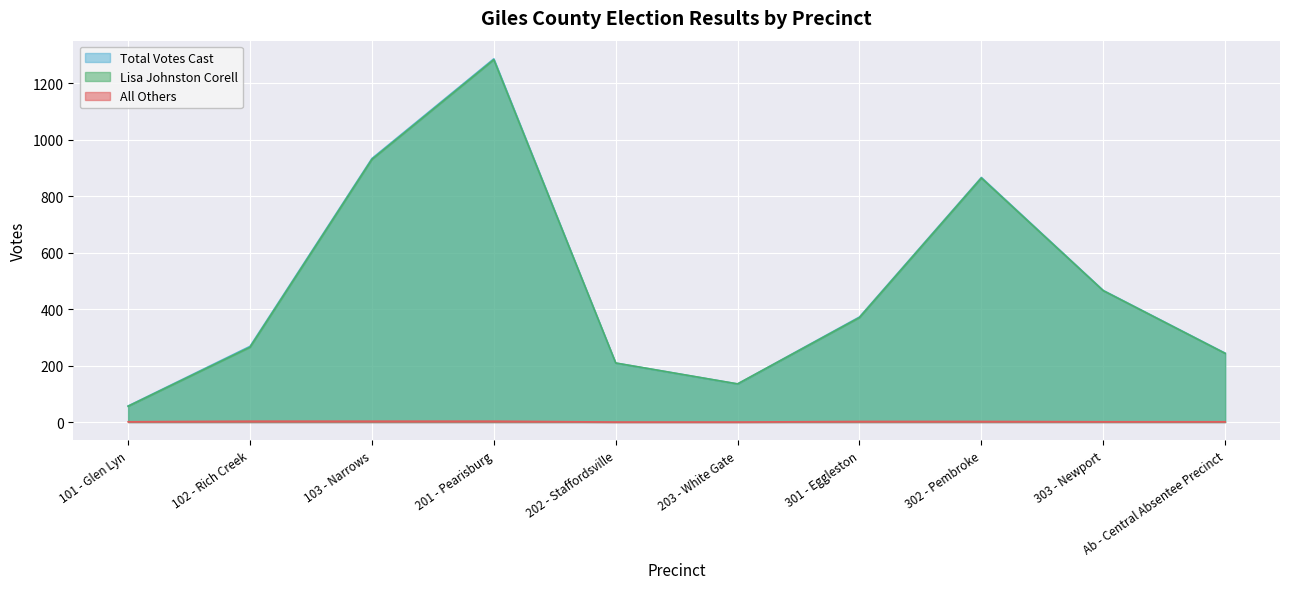

What is the highest value of the Total Votes Cast series?

1286